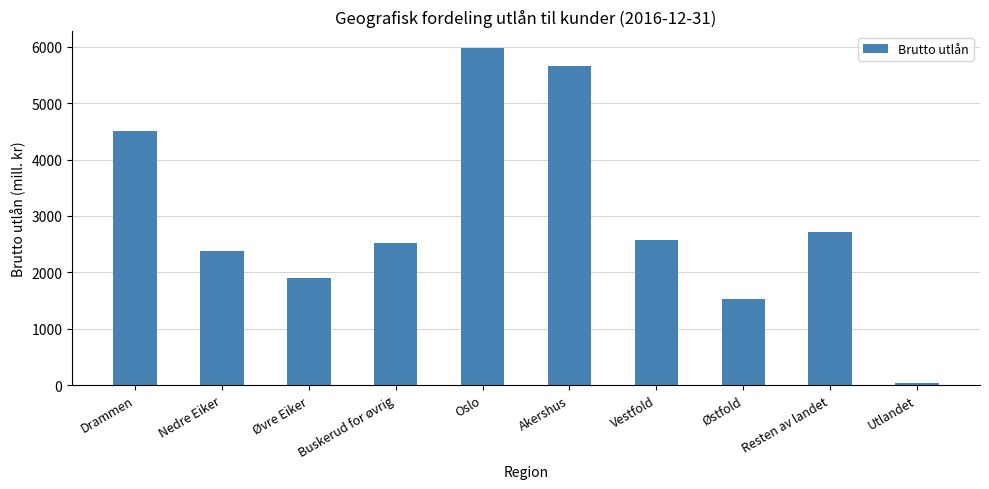

Which label corresponds to the smallest value in the chart?

Utlandet